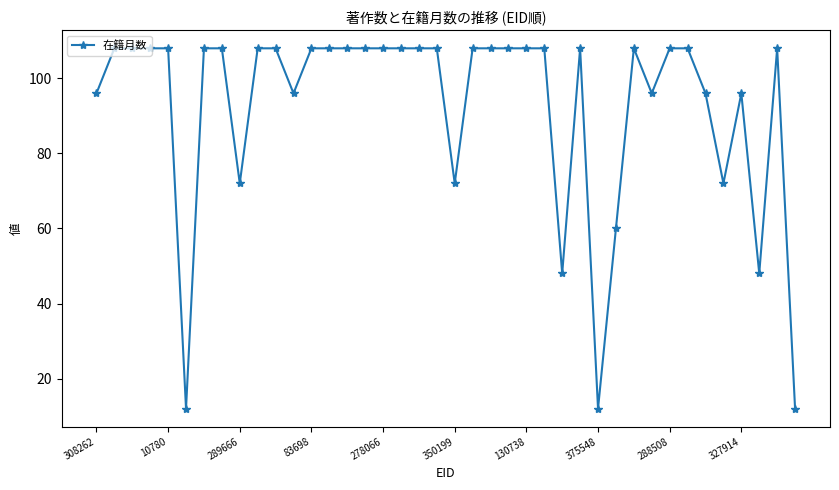

What is the value of the 8th point from the left?

108